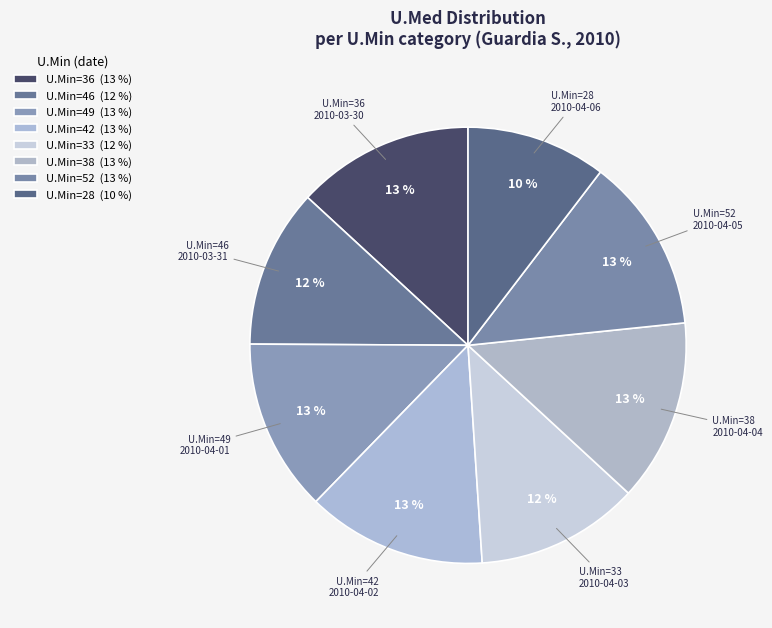

Which slice is the smallest?

U.Min=28 2010-04-06